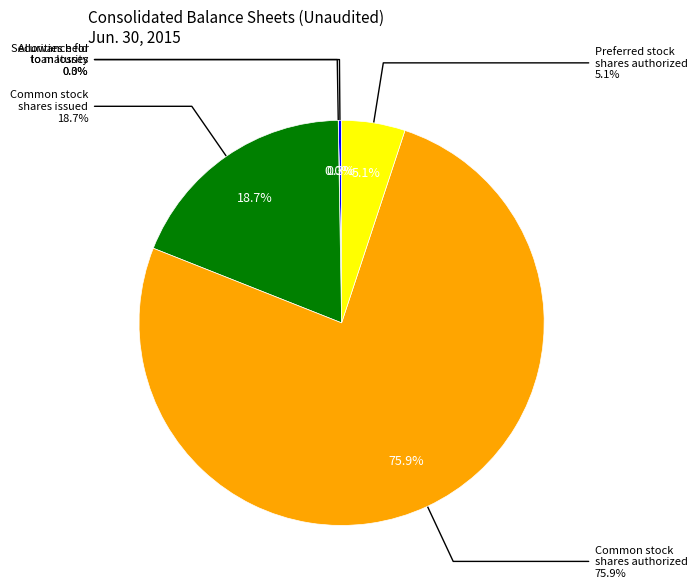

True or false: Allowance for loan losses accounts for 1% of the total.

False